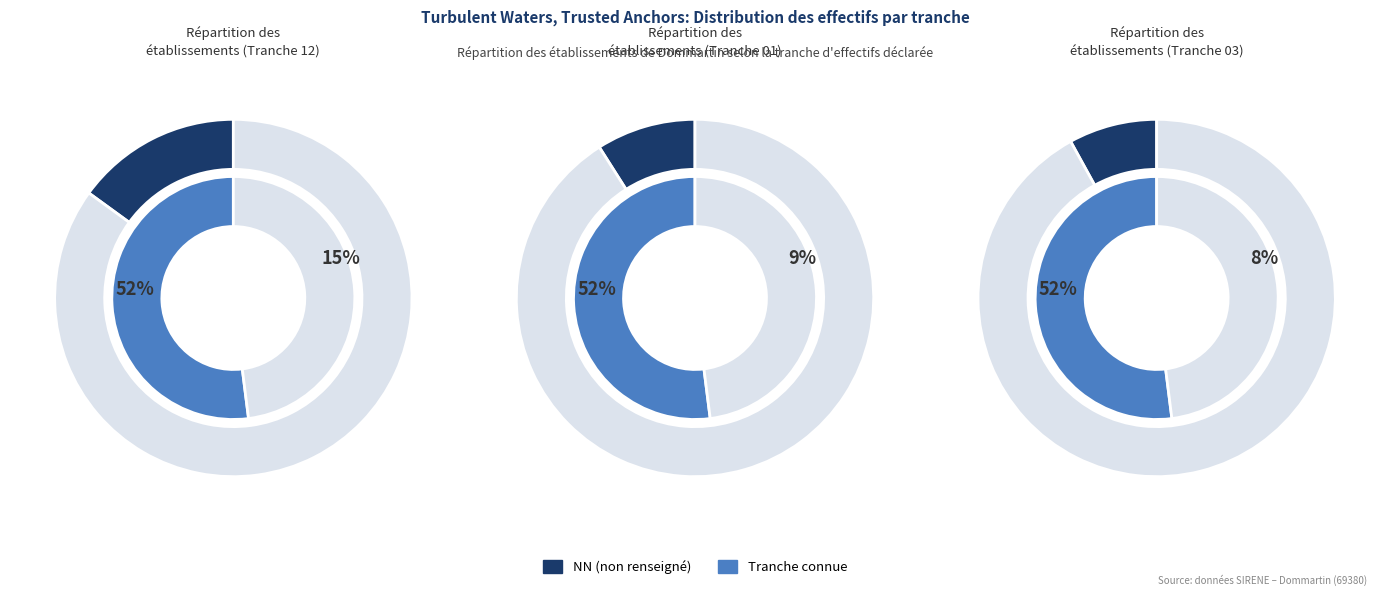

Does any single category account for the majority?

Yes